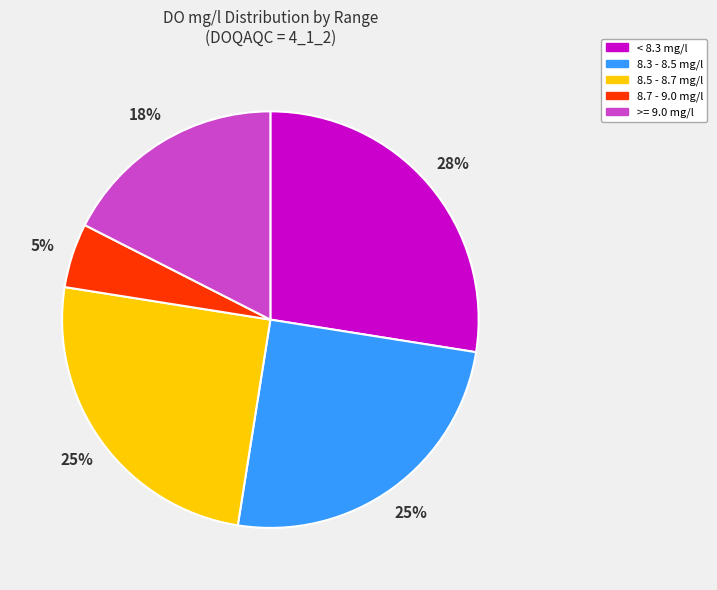

Is there a majority slice in this chart?

No